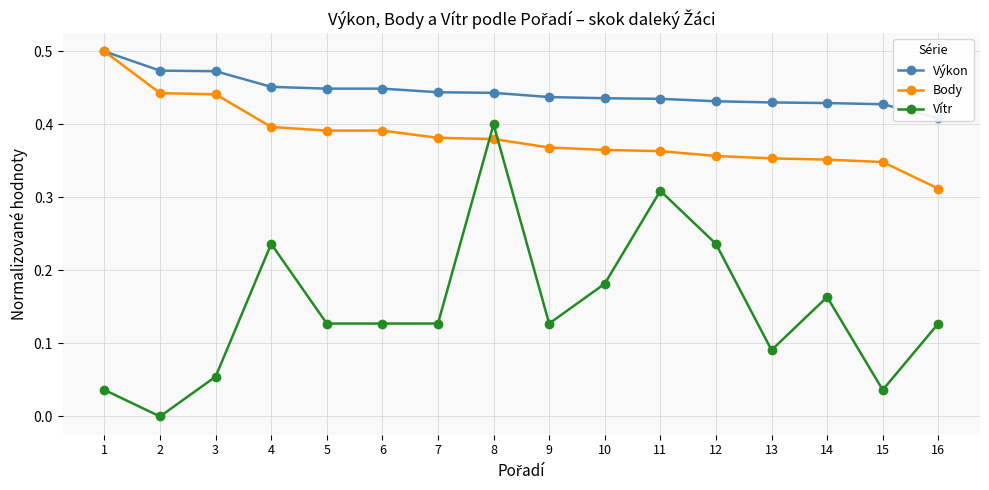

Reading left to right, what are all the values shown in this chart?

Výkon: 1=0.5	2=0.5	3=0.5	4=0.5	5=0.4	6=0.4	7=0.4	8=0.4	9=0.4	10=0.4	11=0.4	12=0.4	13=0.4	14=0.4	15=0.4	16=0.4
Body: 1=0.5	2=0.4	3=0.4	4=0.4	5=0.4	6=0.4	7=0.4	8=0.4	9=0.4	10=0.4	11=0.4	12=0.4	13=0.4	14=0.4	15=0.3	16=0.3
Vítr: 1=0.0	2=0.0	3=0.1	4=0.2	5=0.1	6=0.1	7=0.1	8=0.4	9=0.1	10=0.2	11=0.3	12=0.2	13=0.1	14=0.2	15=0.0	16=0.1